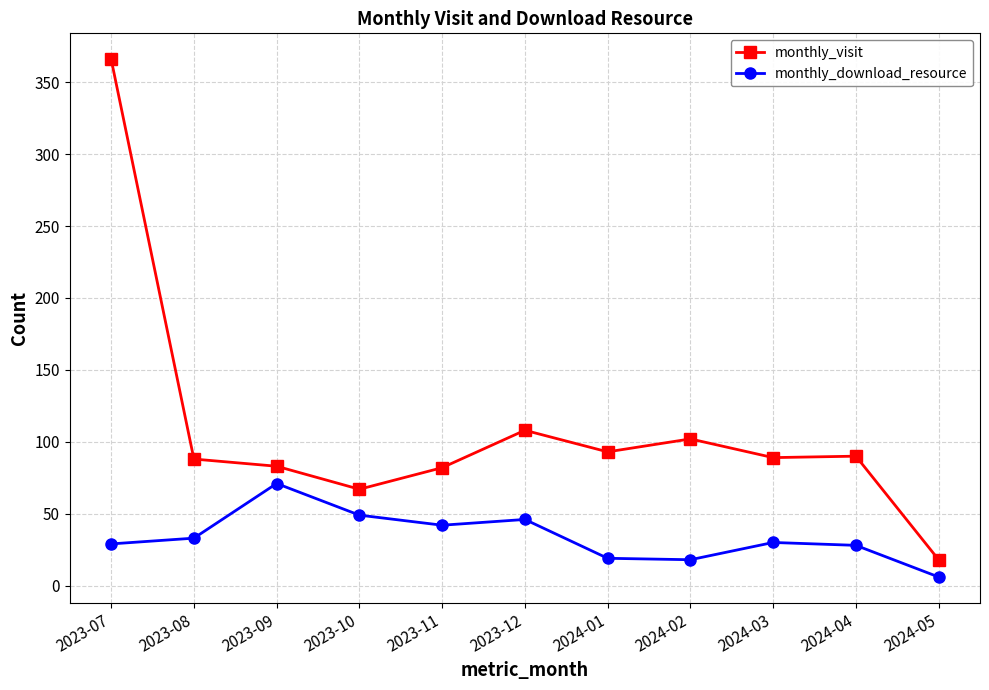

At which label does monthly_visit reach its minimum?

2024-05